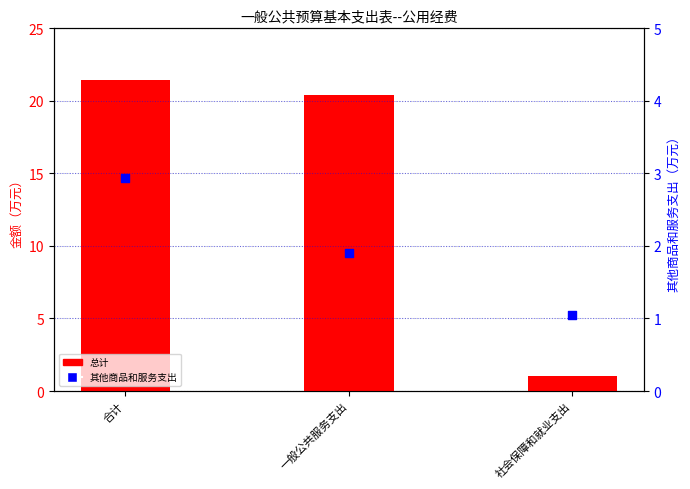

What are all the series names shown in the legend?

总计, 其他商品和服务支出